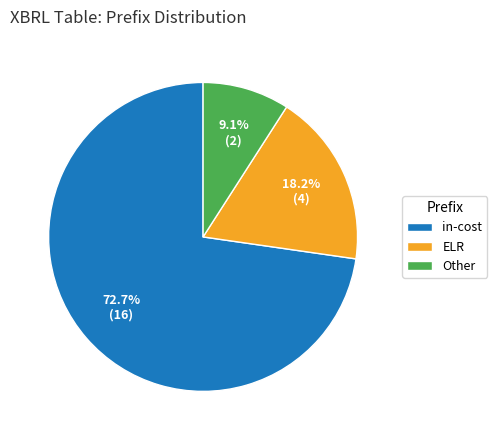

Is there a majority slice in this chart?

Yes